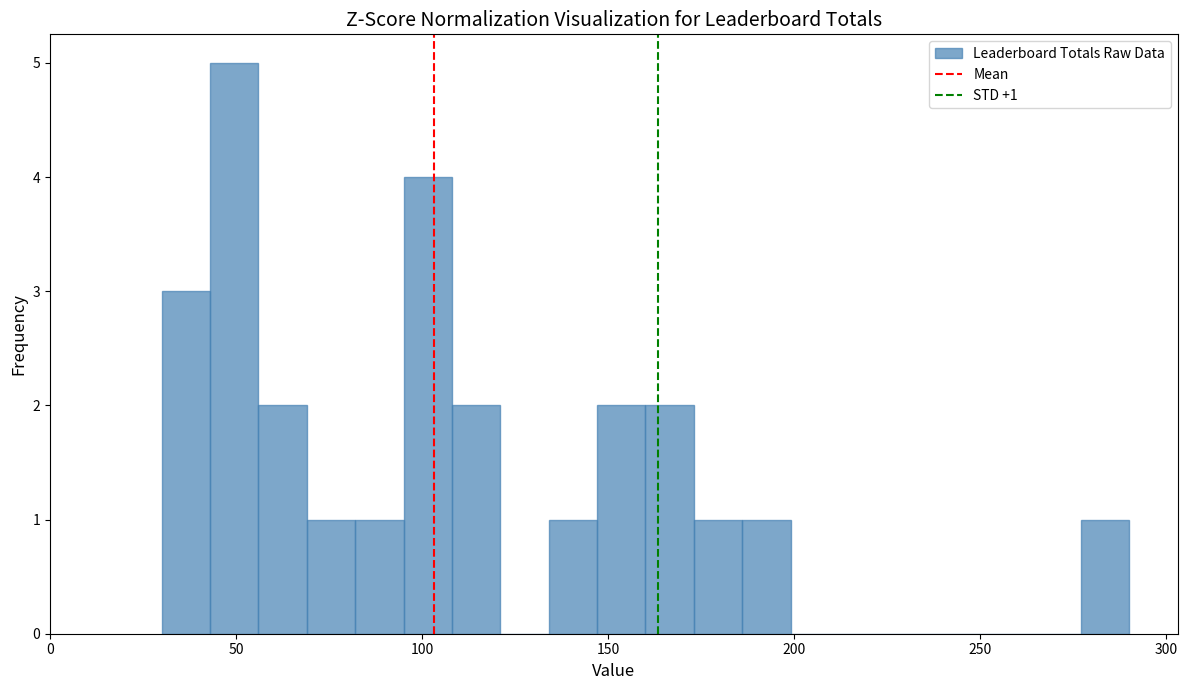

Read against the x-axis, roughly where is the centre of the tallest bar?

50